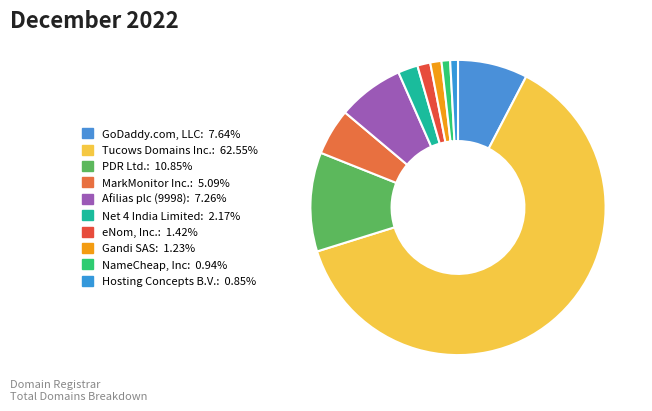

Is there any slice that represents more than half of the pie?

Yes